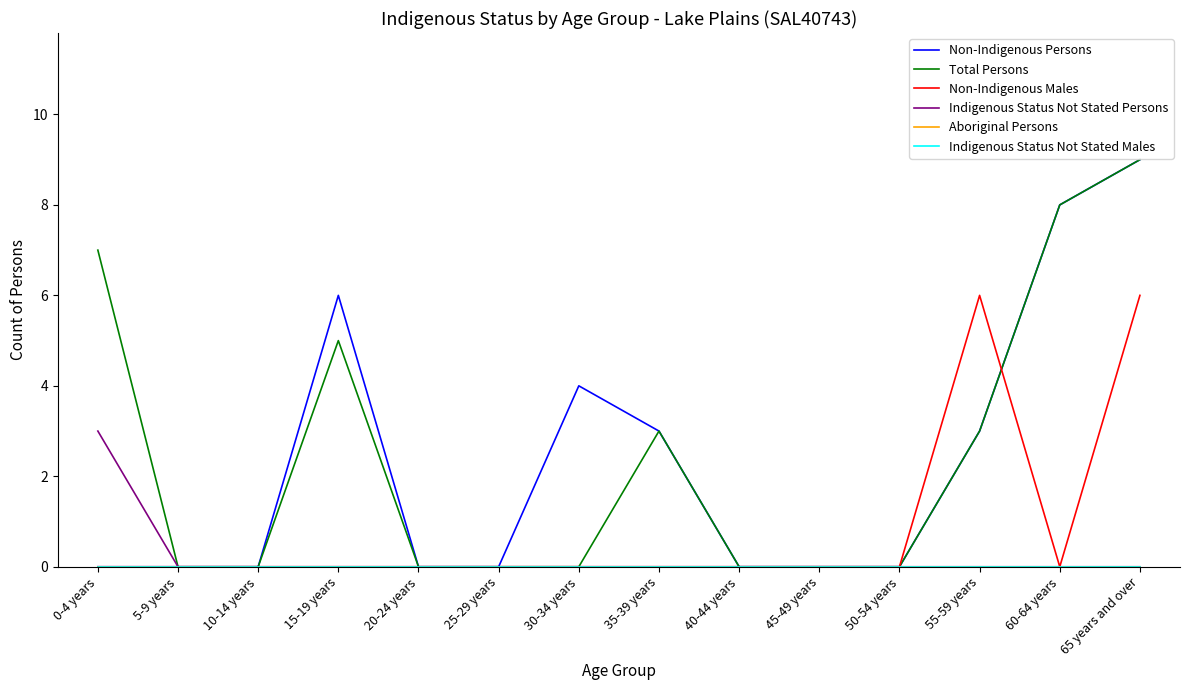

The Indigenous Status Not Stated Persons series shows -2 at 60-64 years. True or false?

False